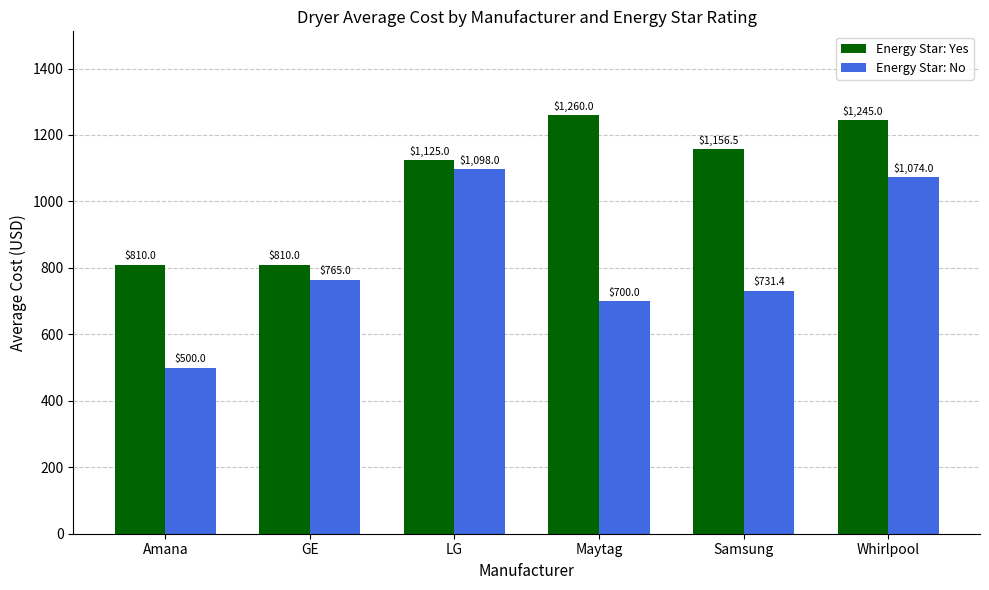

What is the label of the 1st bar from the right?

Whirlpool